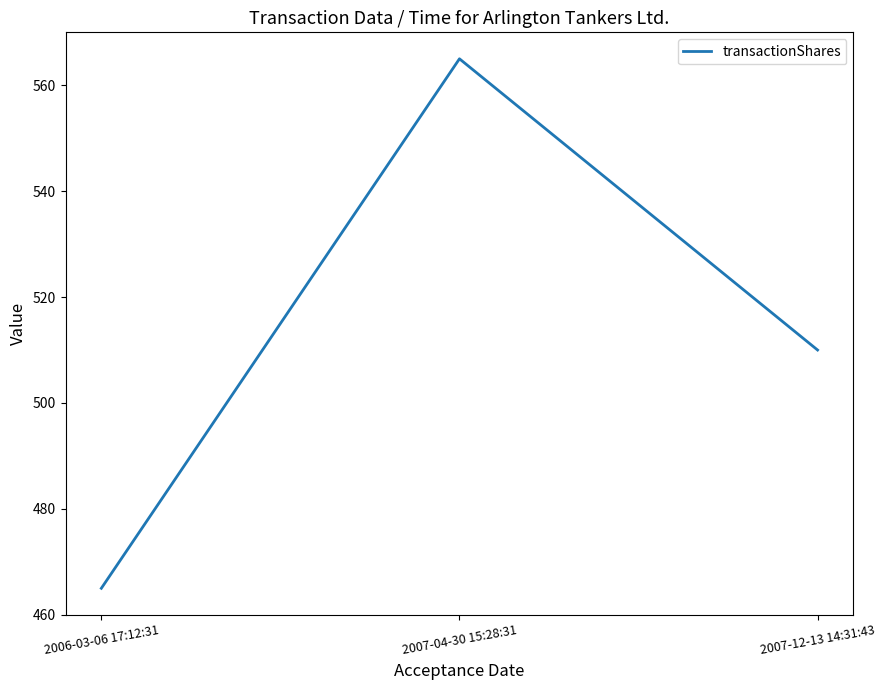

What position from the right is 2006-03-06 17:12:31?

3